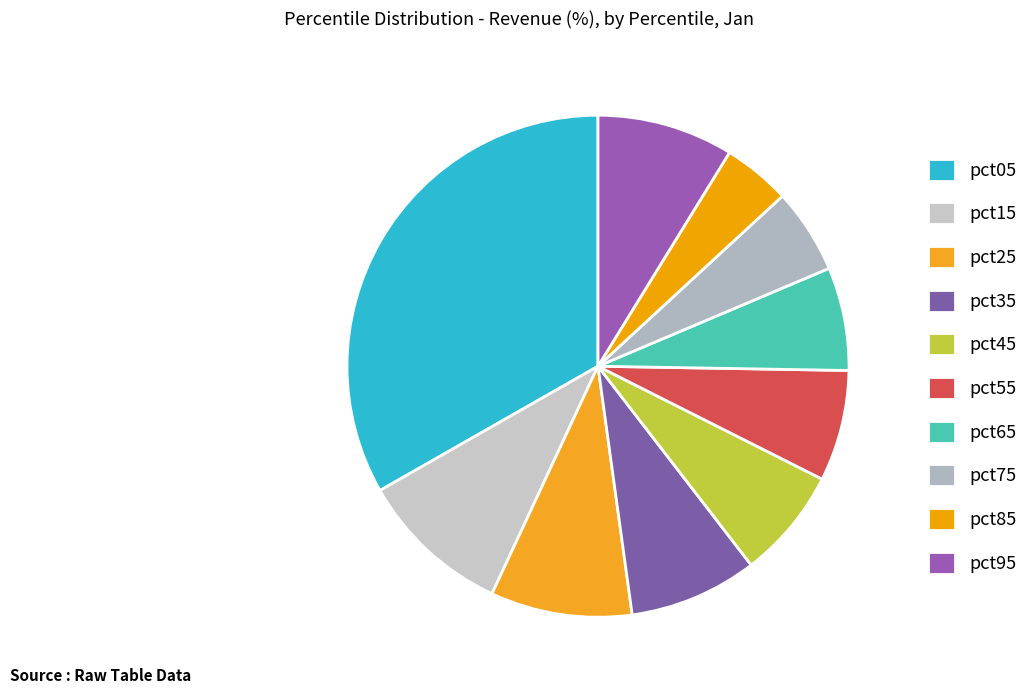

Count the number of slices in the pie.

10